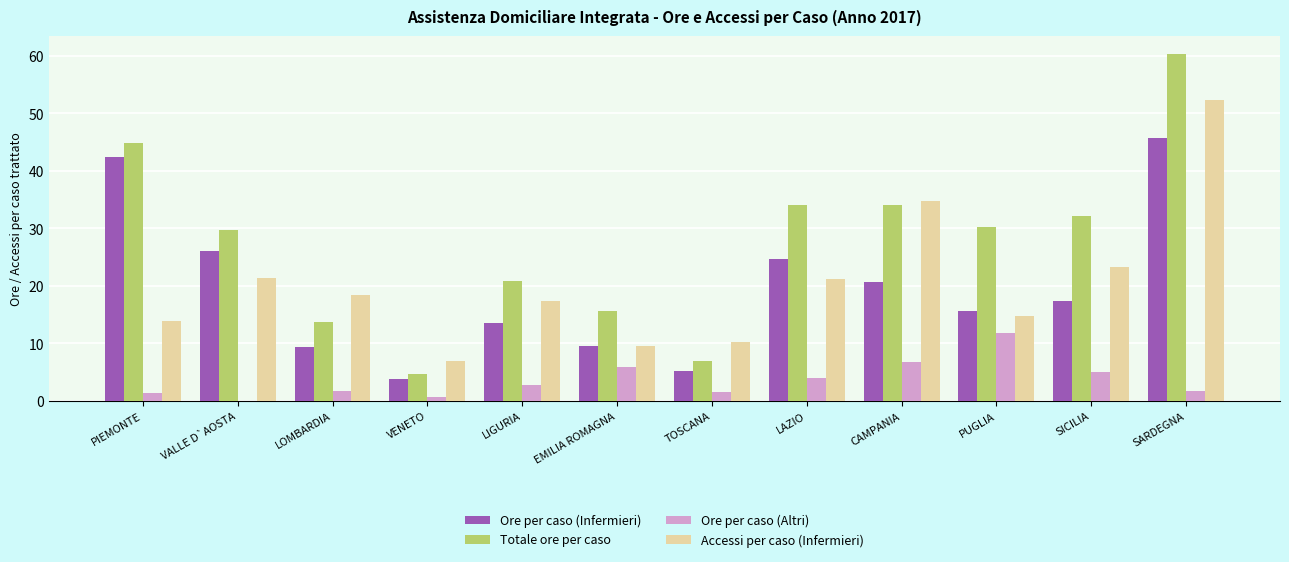

Between SICILIA and SARDEGNA, which series saw the biggest shift?

Accessi per caso (Infermieri)